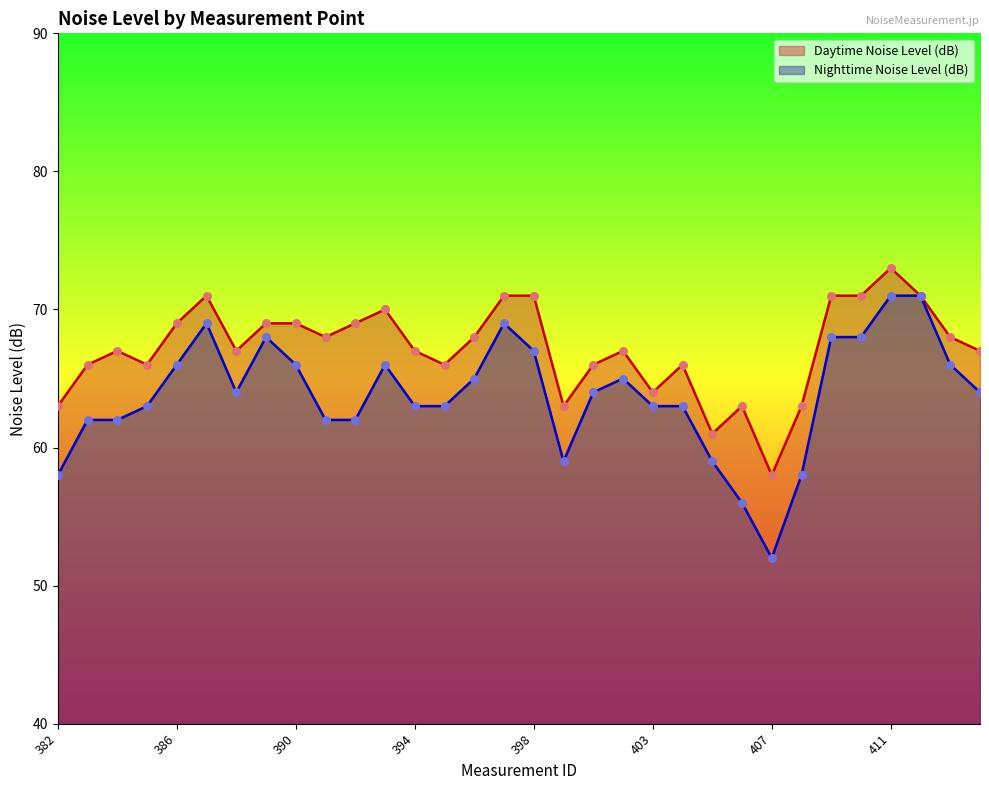

Which series has the largest total across all categories?

Daytime Noise Level (dB)